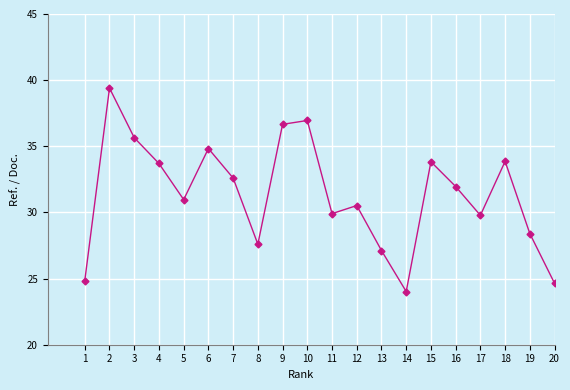

What is the value of the 20th point from the left?

24.6